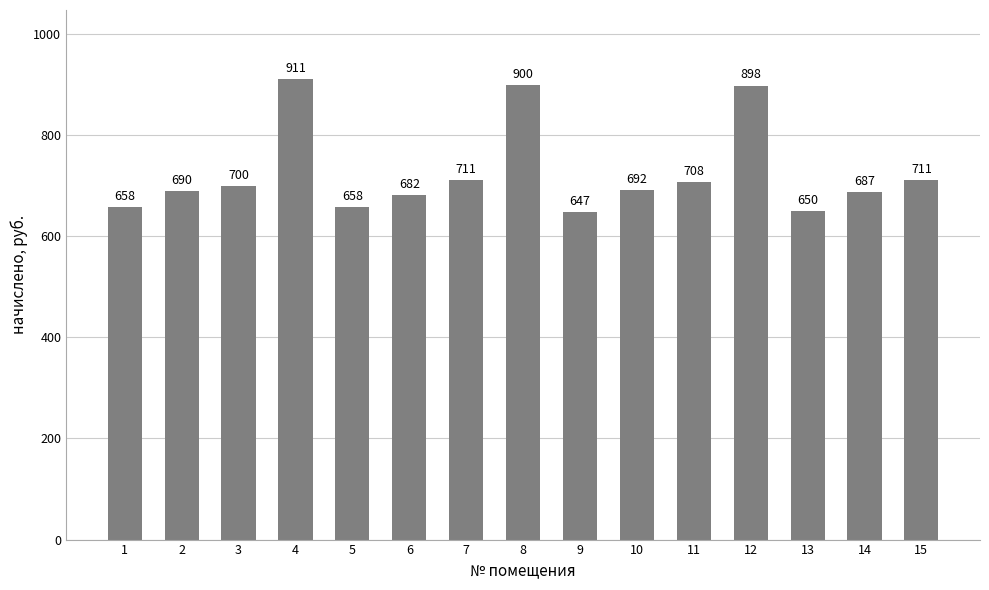

Which label corresponds to the smallest value in the chart?

9